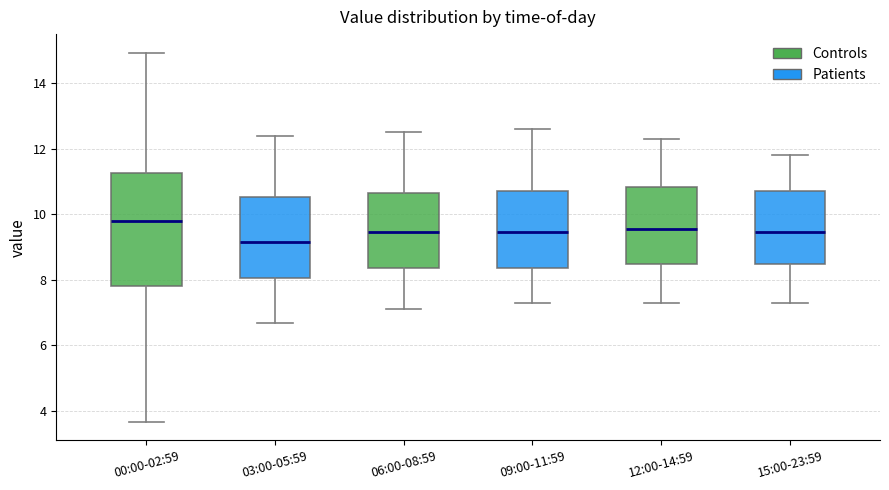

Reading left to right, read every box against the y-axis: the position of its median line, the range the box covers, and the ends of its whiskers. The values are not printed on the chart, so give them approximately, as read against the axis.

00:00-02:59: median 9.8, box 7.8 to 11.2, whiskers 3.6 to 15.0
03:00-05:59: median 9.2, box 8.0 to 10.6, whiskers 6.8 to 12.4
06:00-08:59: median 9.4, box 8.4 to 10.6, whiskers 7.2 to 12.6
09:00-11:59: median 9.4, box 8.4 to 10.8, whiskers 7.4 to 12.6
12:00-14:59: median 9.6, box 8.4 to 10.8, whiskers 7.4 to 12.4
15:00-23:59: median 9.4, box 8.4 to 10.8, whiskers 7.4 to 11.8